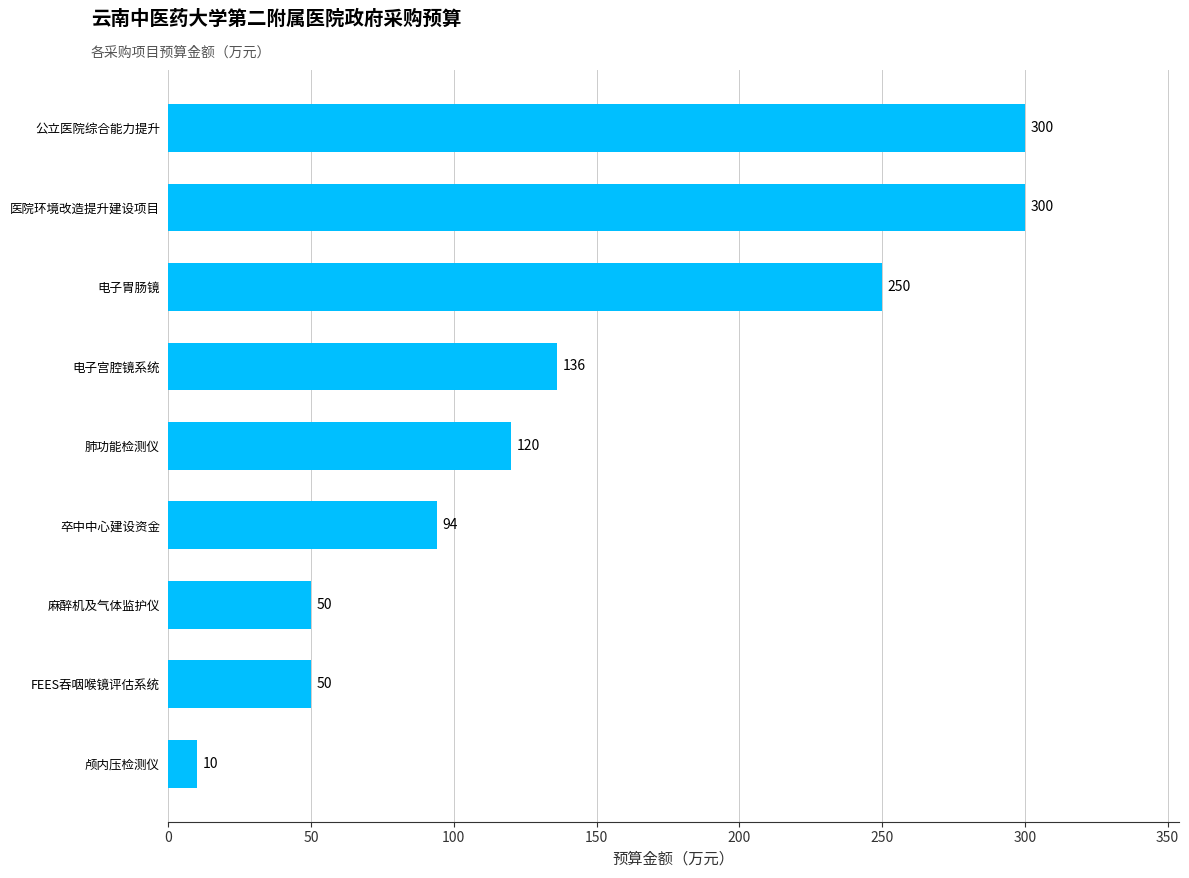

Reading top to bottom, list all the values displayed in this chart.

300	300	250	136	120	94	50	50	10